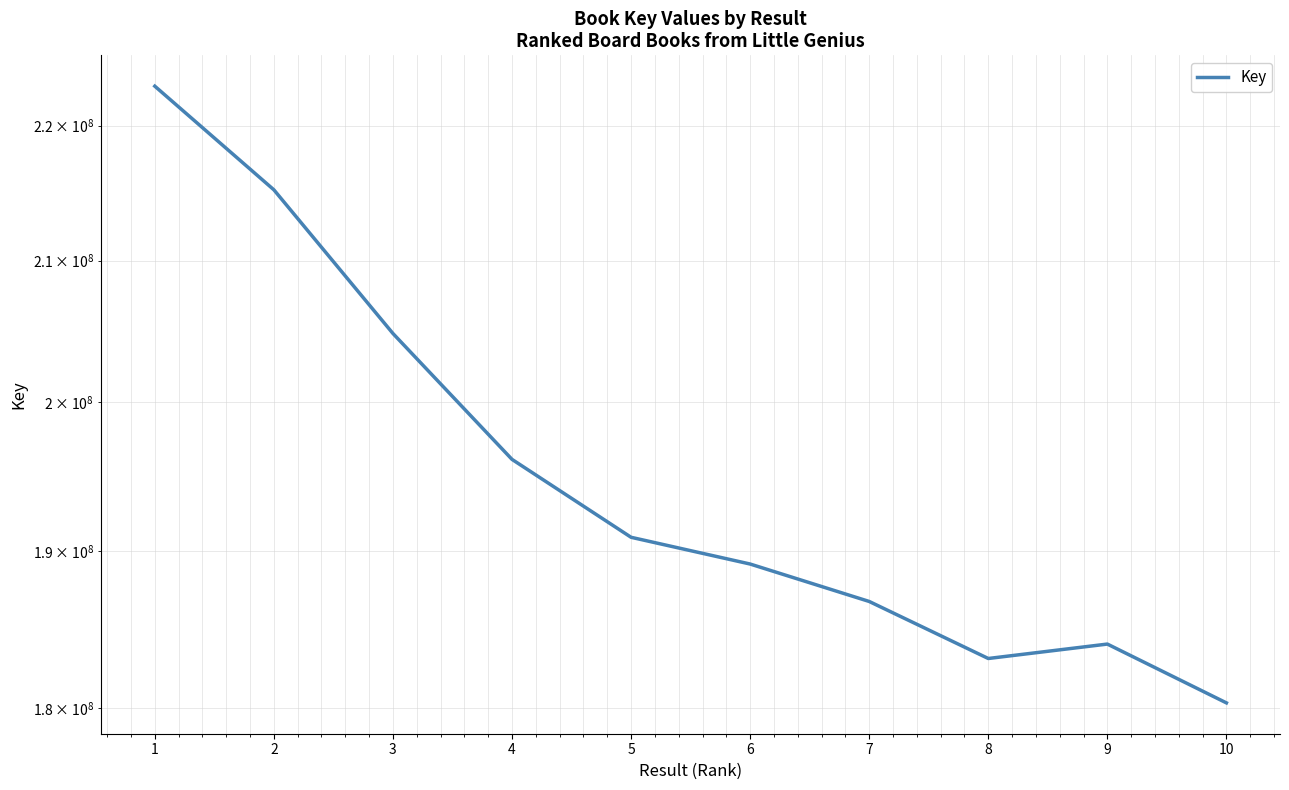

Is this an area chart (filled region under the line)?

No